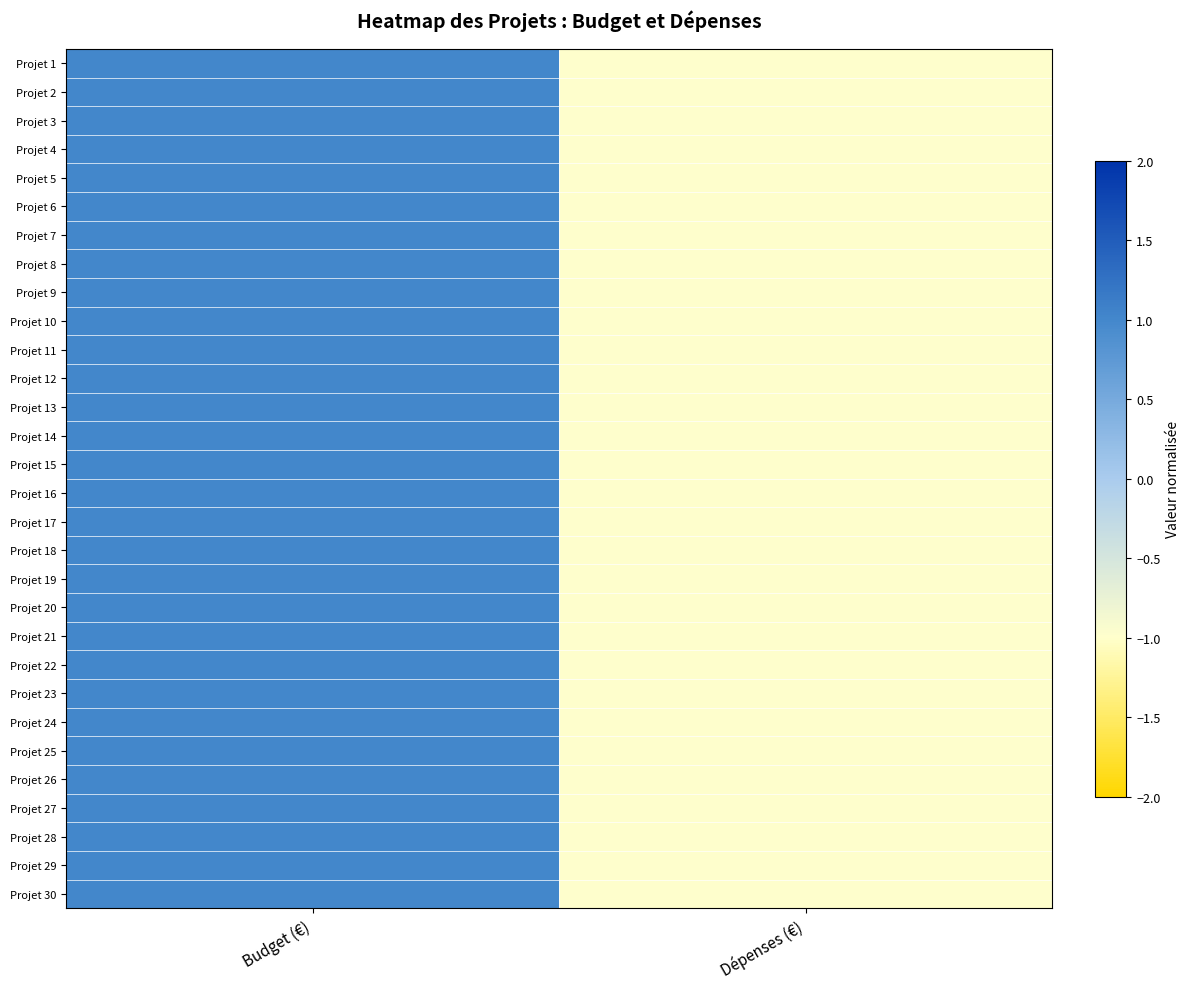

Reading left to right, extract all data points from this chart.

Projet 1: Budget (€)=1	Dépenses (€)=-1
Projet 2: Budget (€)=1	Dépenses (€)=-1
Projet 3: Budget (€)=1	Dépenses (€)=-1
Projet 4: Budget (€)=1	Dépenses (€)=-1
Projet 5: Budget (€)=1	Dépenses (€)=-1
Projet 6: Budget (€)=1	Dépenses (€)=-1
Projet 7: Budget (€)=1	Dépenses (€)=-1
Projet 8: Budget (€)=1	Dépenses (€)=-1
Projet 9: Budget (€)=1	Dépenses (€)=-1
Projet 10: Budget (€)=1	Dépenses (€)=-1
Projet 11: Budget (€)=1	Dépenses (€)=-1
Projet 12: Budget (€)=1	Dépenses (€)=-1
Projet 13: Budget (€)=1	Dépenses (€)=-1
Projet 14: Budget (€)=1	Dépenses (€)=-1
Projet 15: Budget (€)=1	Dépenses (€)=-1
Projet 16: Budget (€)=1	Dépenses (€)=-1
Projet 17: Budget (€)=1	Dépenses (€)=-1
Projet 18: Budget (€)=1	Dépenses (€)=-1
Projet 19: Budget (€)=1	Dépenses (€)=-1
Projet 20: Budget (€)=1	Dépenses (€)=-1
Projet 21: Budget (€)=1	Dépenses (€)=-1
Projet 22: Budget (€)=1	Dépenses (€)=-1
Projet 23: Budget (€)=1	Dépenses (€)=-1
Projet 24: Budget (€)=1	Dépenses (€)=-1
Projet 25: Budget (€)=1	Dépenses (€)=-1
Projet 26: Budget (€)=1	Dépenses (€)=-1
Projet 27: Budget (€)=1	Dépenses (€)=-1
Projet 28: Budget (€)=1	Dépenses (€)=-1
Projet 29: Budget (€)=1	Dépenses (€)=-1
Projet 30: Budget (€)=1	Dépenses (€)=-1